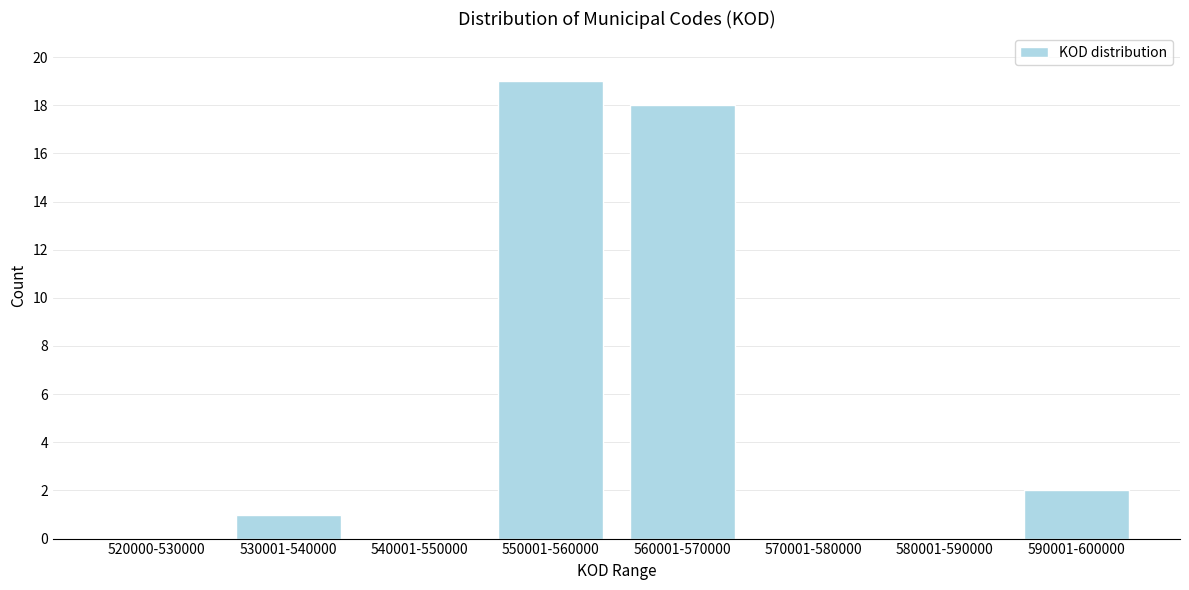

Reading right to left, list all the values displayed in this chart.

590001-600000=2	580001-590000=0	570001-580000=0	560001-570000=18	550001-560000=19	540001-550000=0	530001-540000=1	520000-530000=0